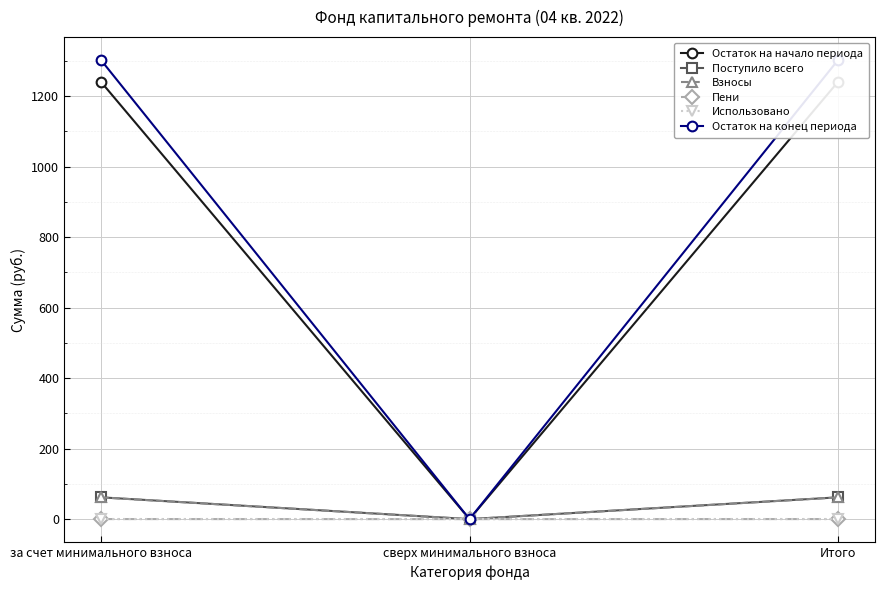

What is the sum of all Остаток на начало периода values?

2480.9